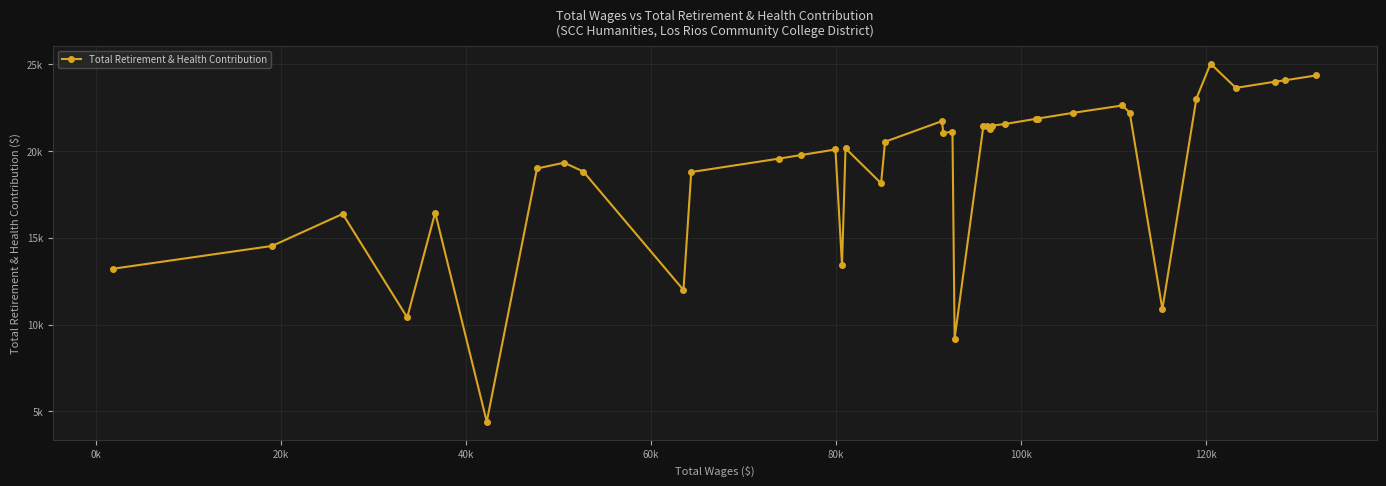

Is this an area chart (filled region under the line)?

No